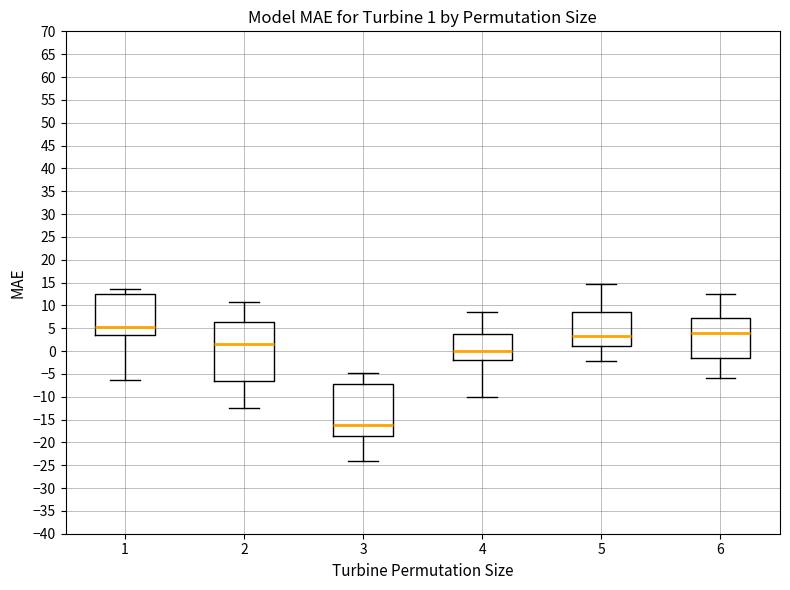

Which box's median line is the lowest?

3